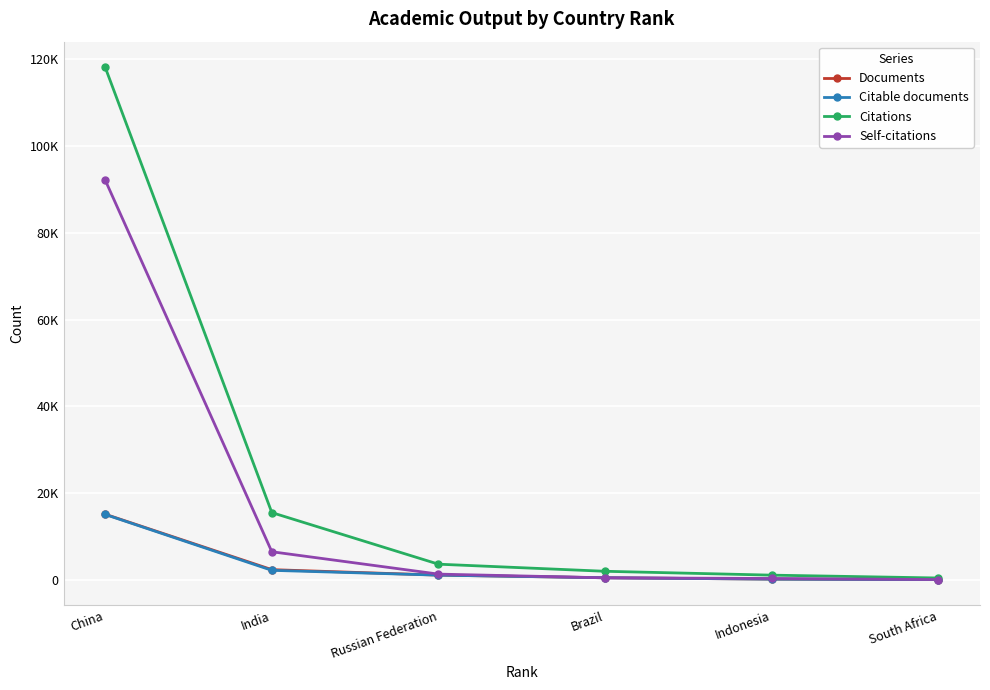

What are all the series names shown in the legend?

Documents, Citable documents, Citations, Self-citations